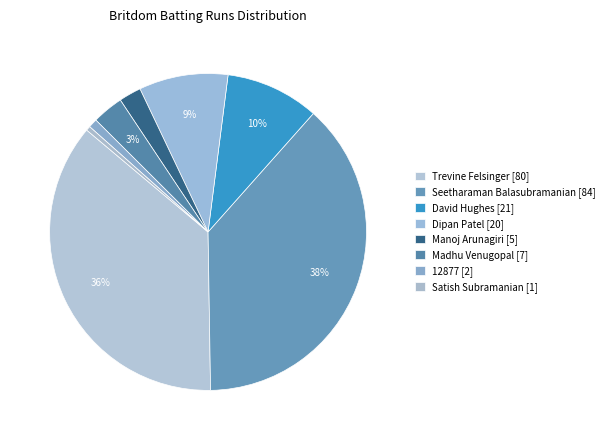

Is there a majority slice in this chart?

No